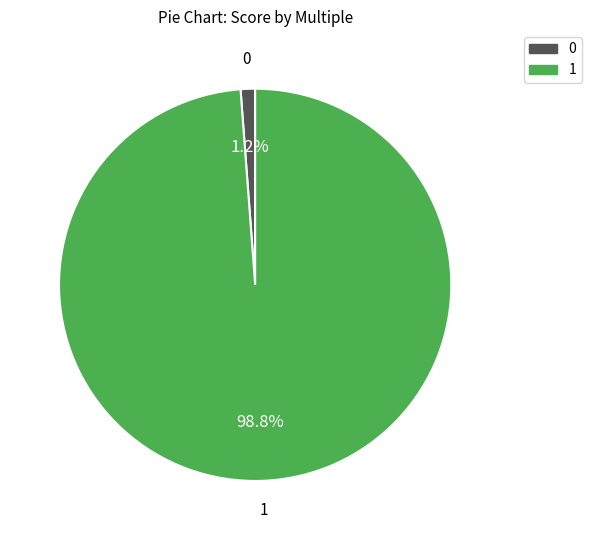

Is there any slice that represents more than half of the pie?

Yes